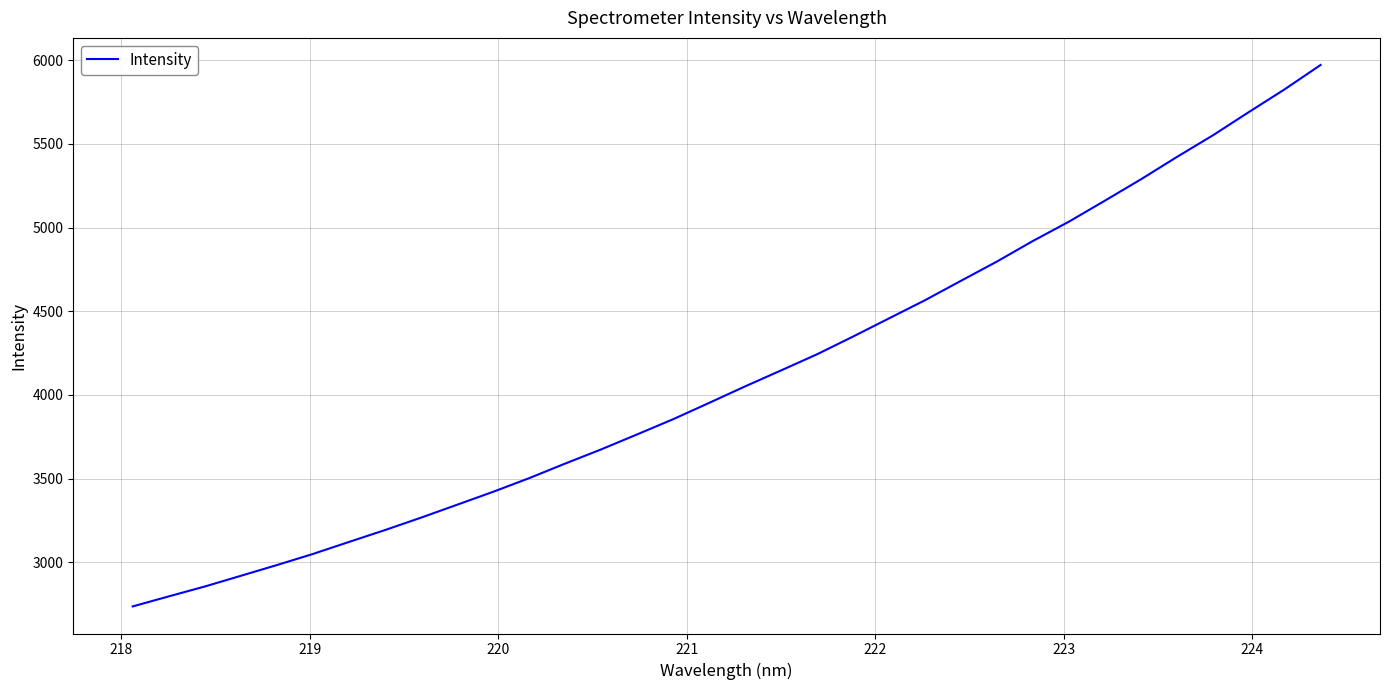

How many series are shown in this chart?

1